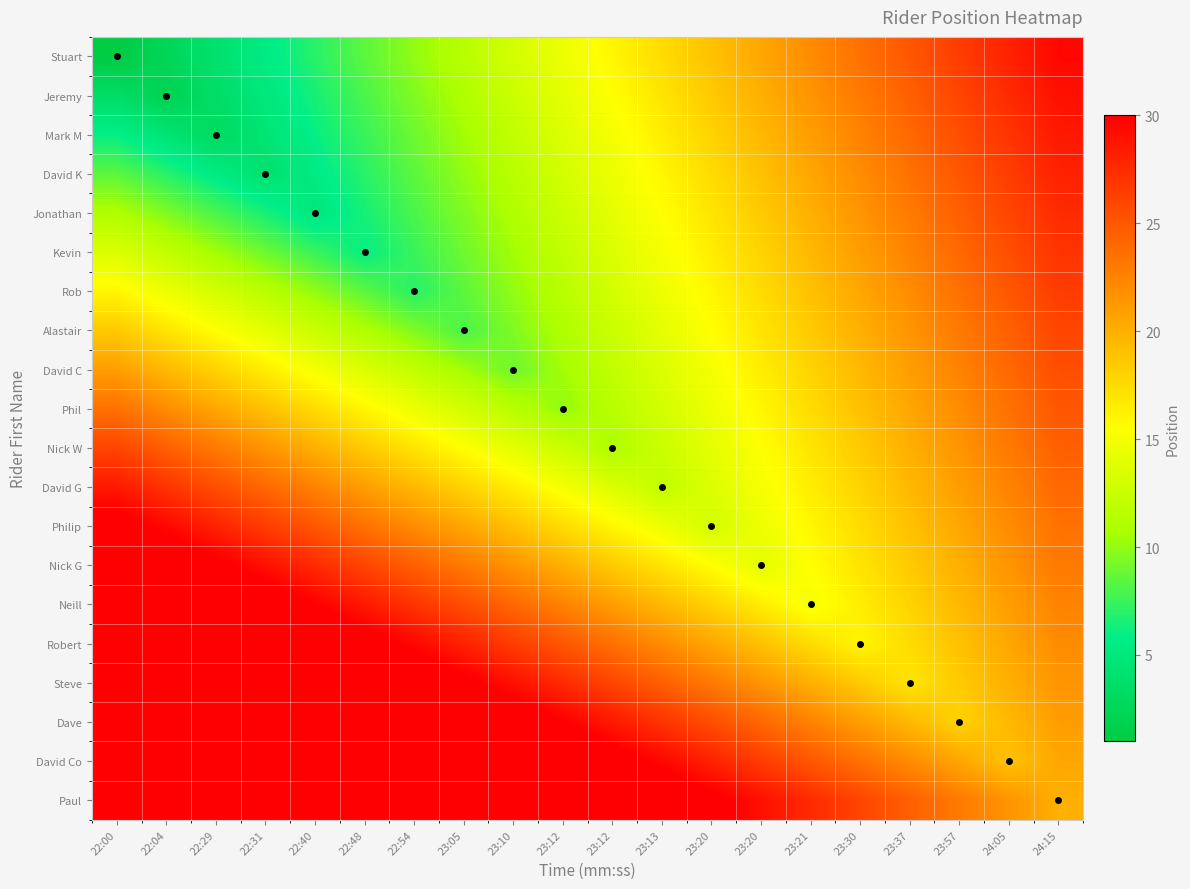

What is the total value across all series at 23:21?

390.0